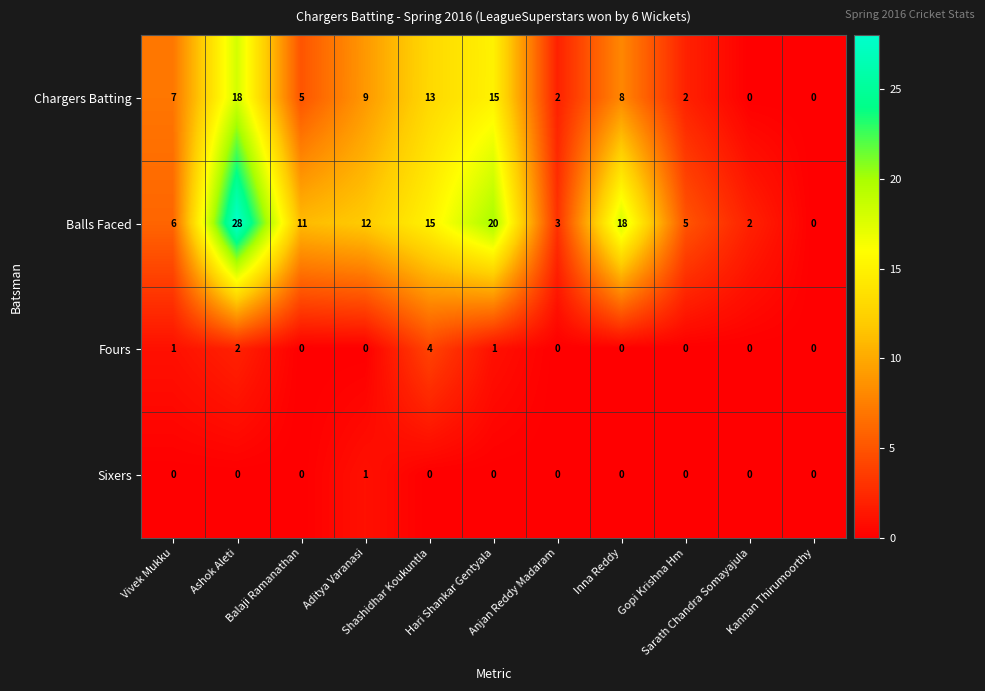

What is the difference between the second highest and second lowest values in the Chargers Batting series?

15